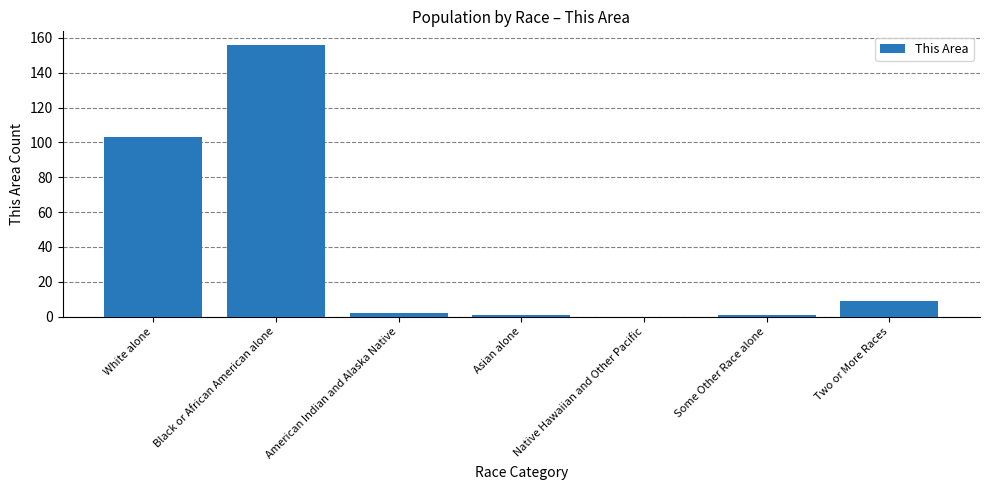

The chart shows a value of 103 at White alone. True or false?

True